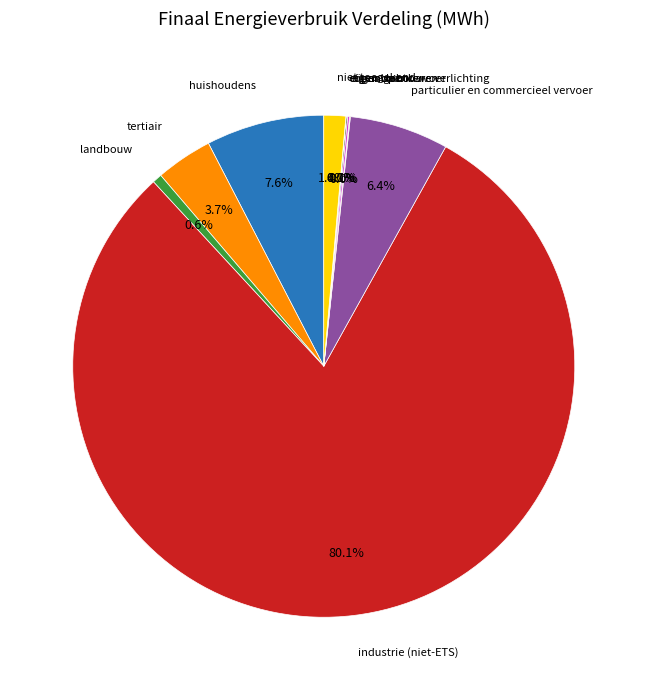

Does any single category account for the majority?

Yes